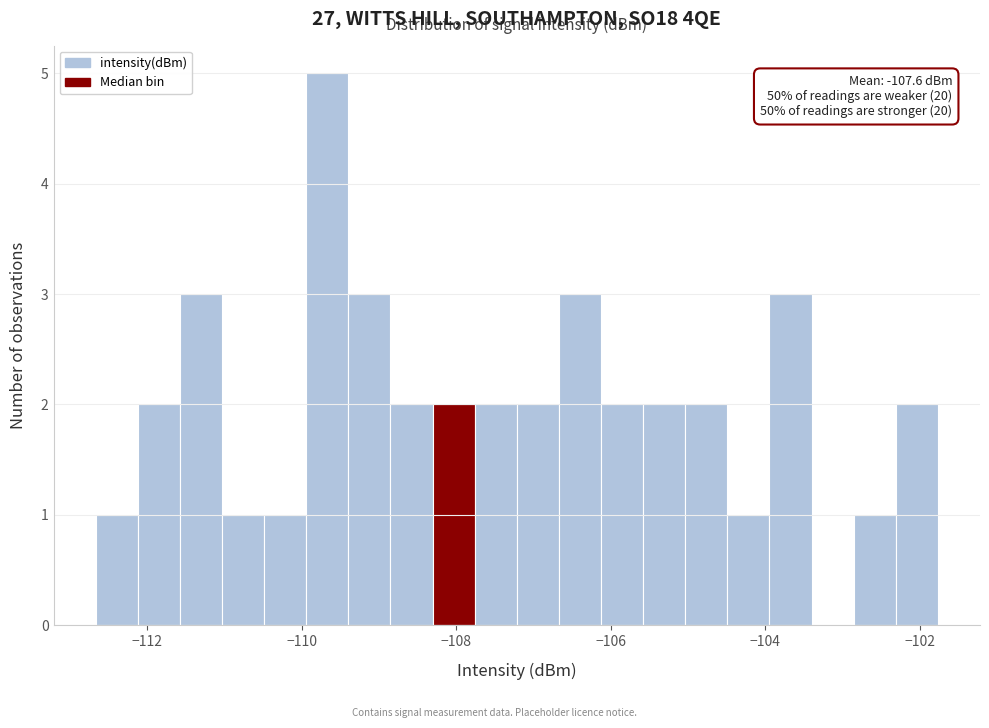

Read against the x-axis, roughly where is the centre of the tallest bar?

-109.6